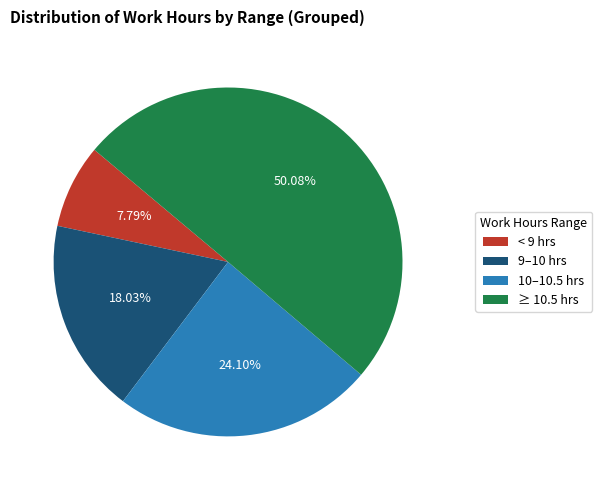

How many segments does this pie chart have?

4